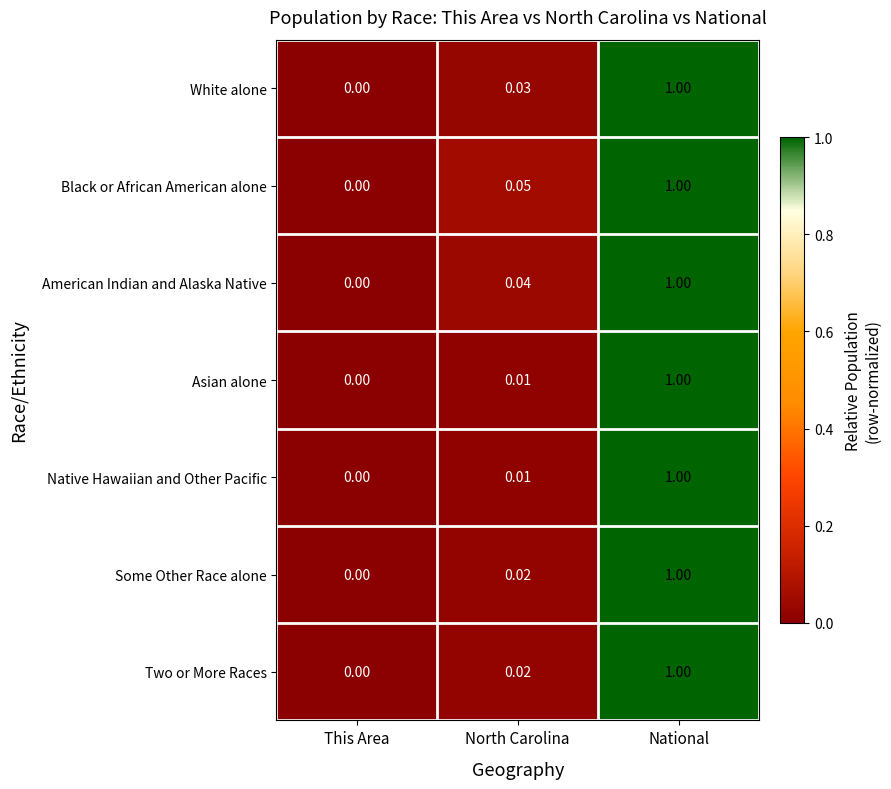

Between This Area and North Carolina, which series saw the biggest shift?

Black or African American alone